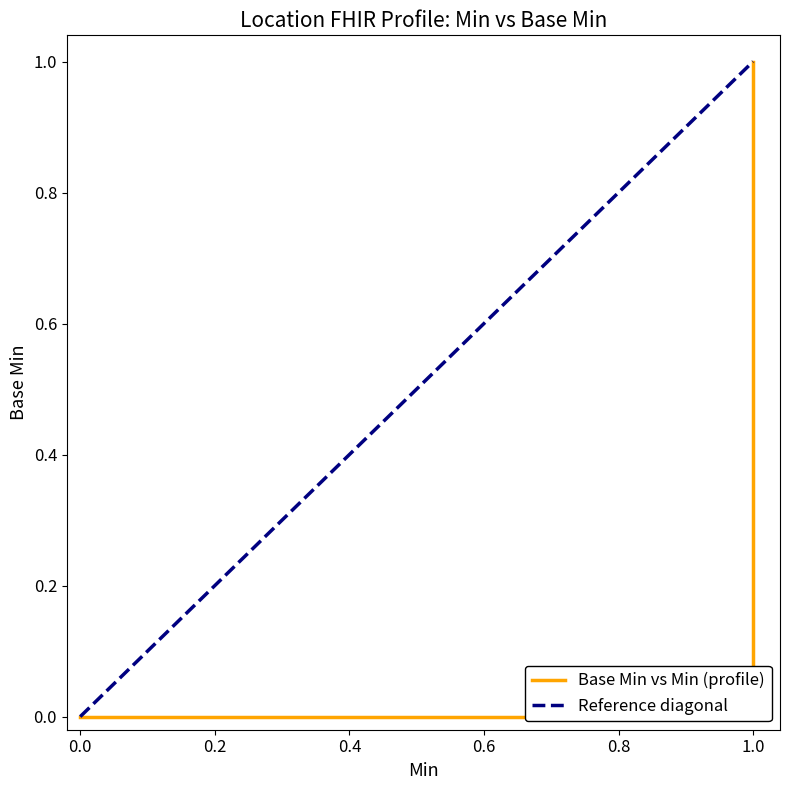

True or false: Base Min and Min cross at least once.

False